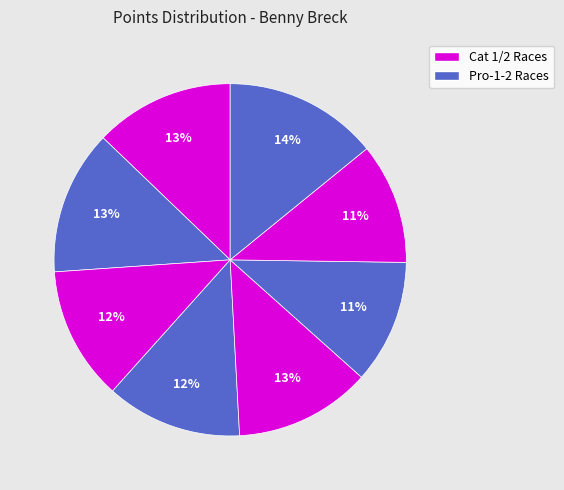

Is there any slice that represents more than half of the pie?

No